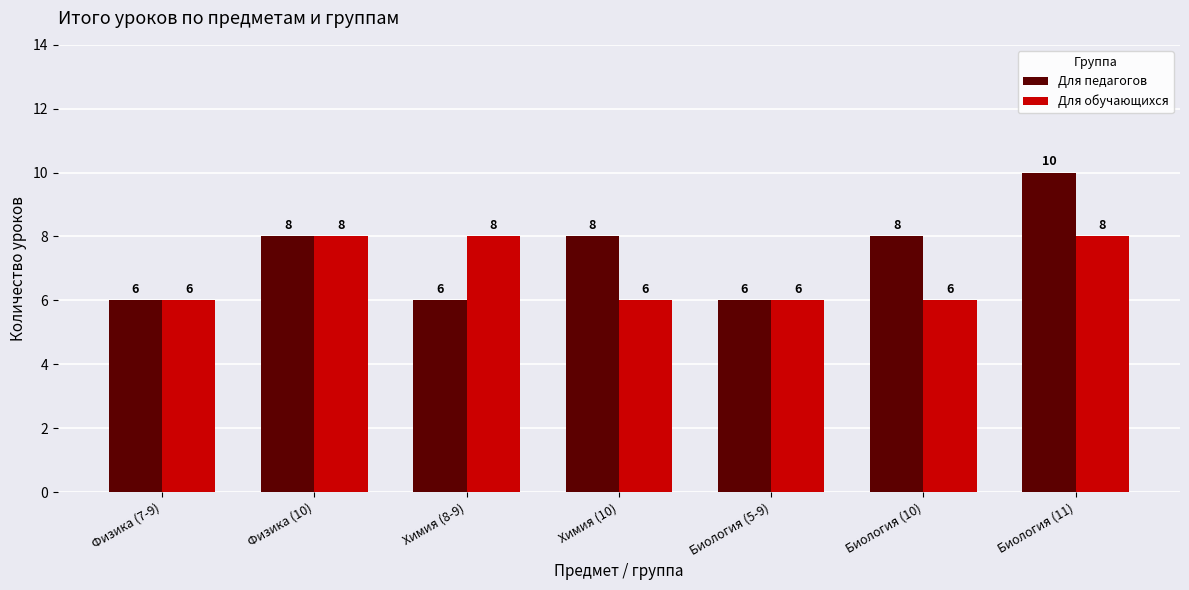

Count the number of categories in the chart.

7